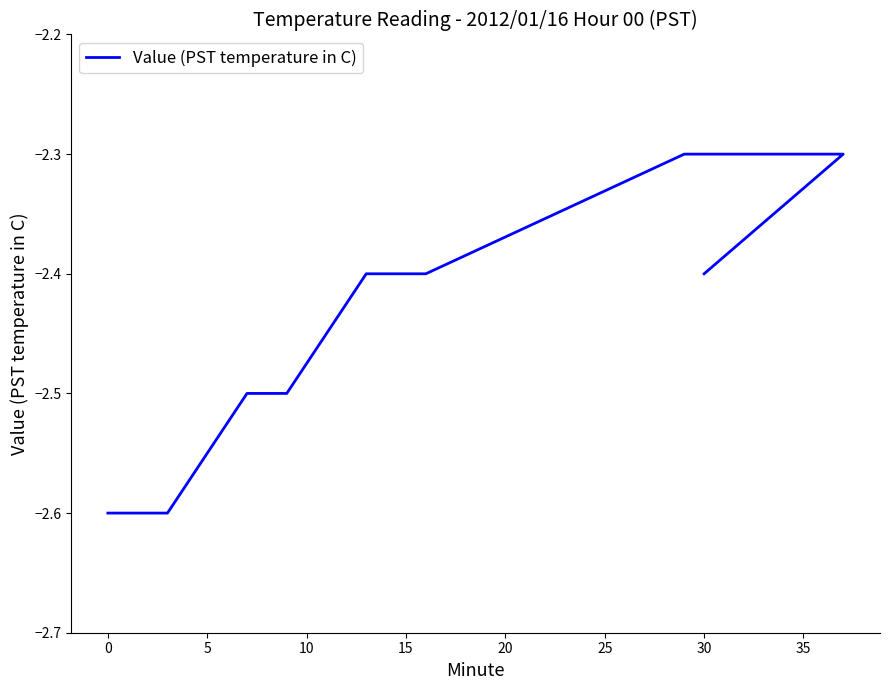

Reading left to right, list all the values displayed in this chart.

-2.6	-2.6	-2.6	-2.6	-2.5	-2.5	-2.5	-2.4	-2.4	-2.4	-2.4	-2.3	-2.3	-2.3	-2.3	-2.3	-2.3	-2.3	-2.3	-2.4